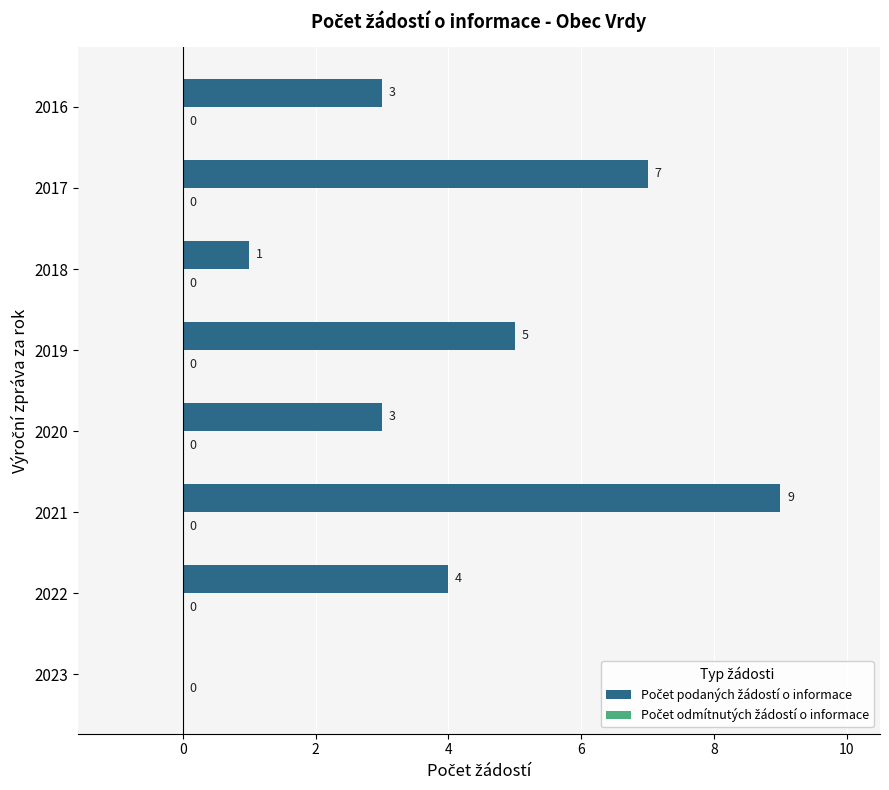

Which label corresponds to the largest value in the chart?

2021